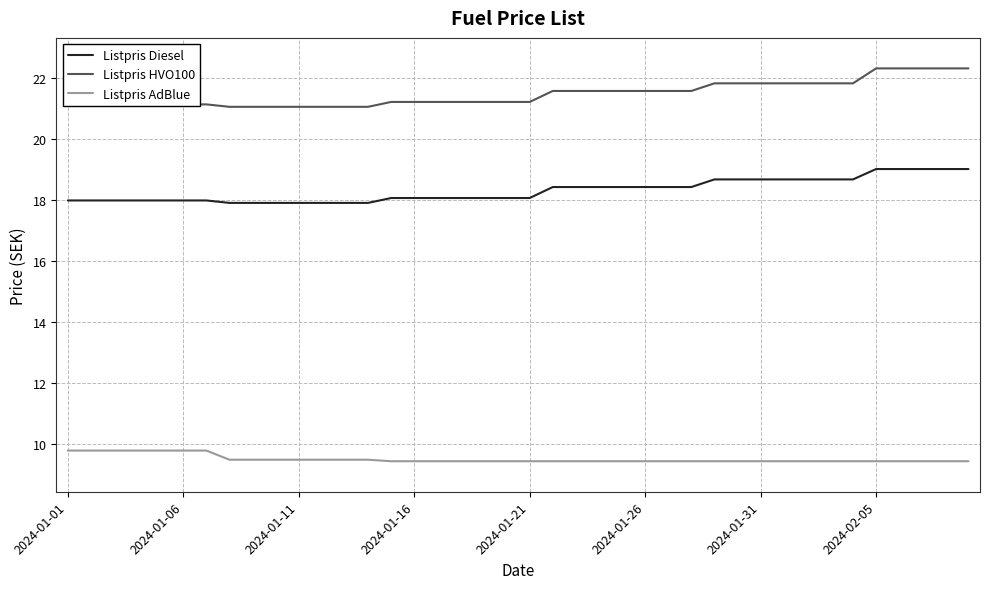

Rank the series by their maximum value, from highest to lowest.

Listpris HVO100, Listpris Diesel, Listpris AdBlue